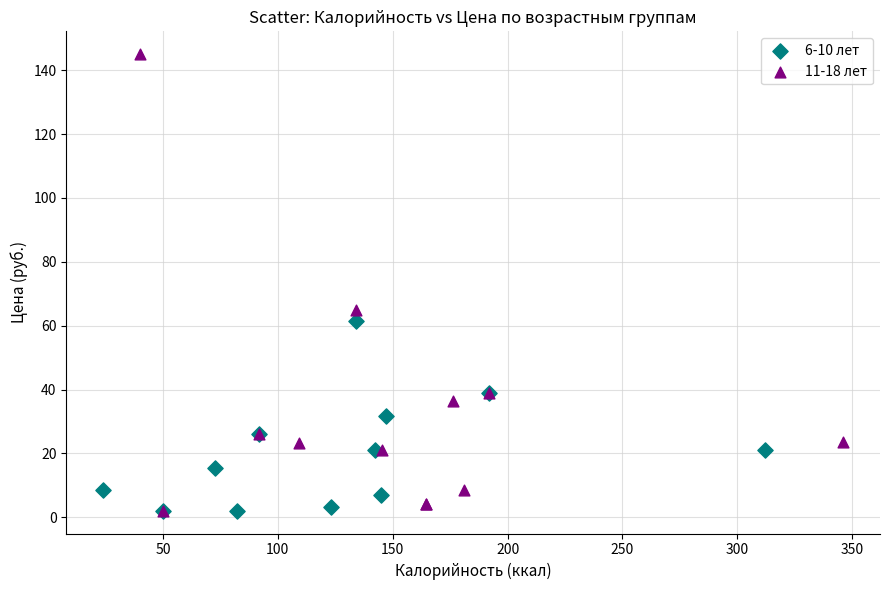

Which series has the widest spread of Y values?

11-18 лет